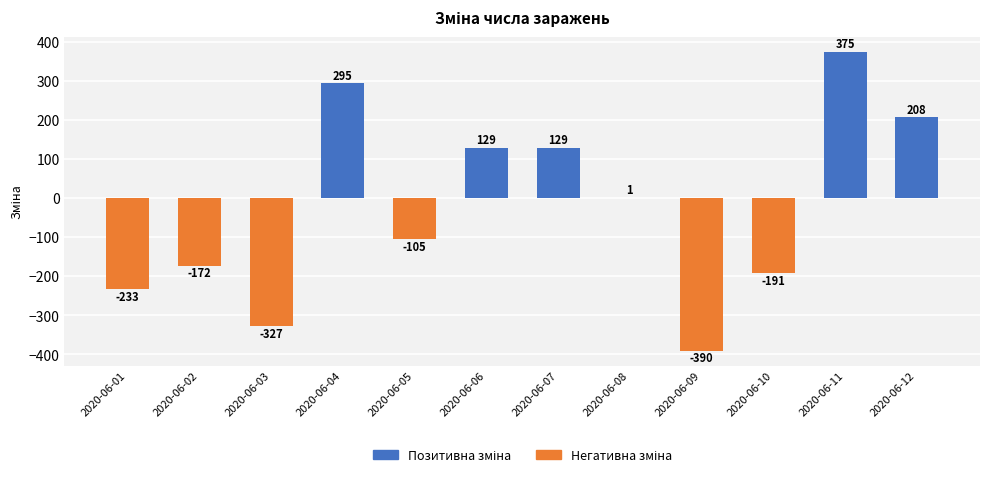

What is the approximate value at 2020-06-01?

-233